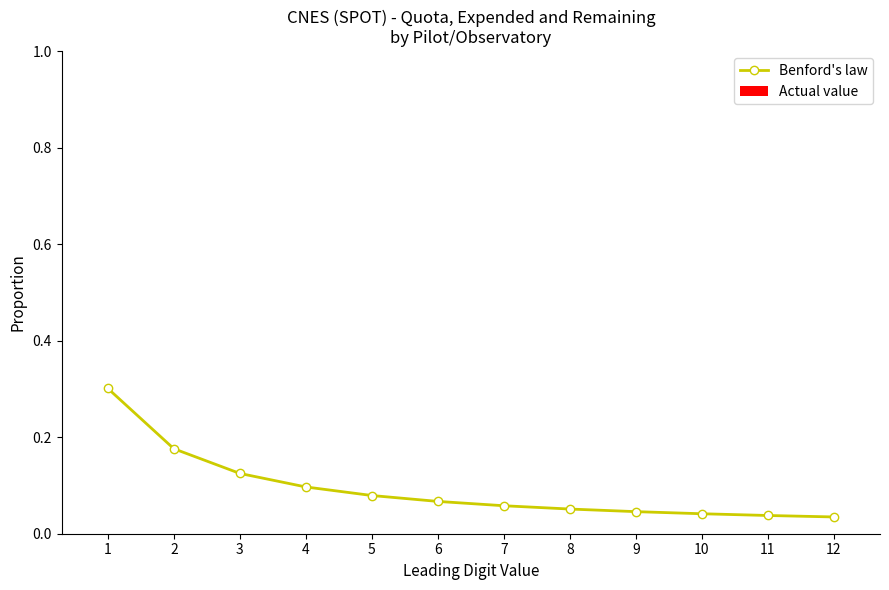

The chart shows a value of 0.1 at 6. True or false?

True